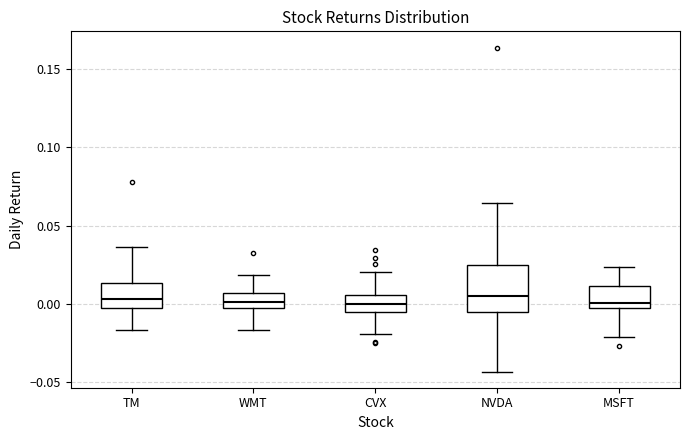

Where is the lower edge of the box for TM on the y-axis? The values are not printed on the chart, so give them approximately, as read against the axis.

-0.005